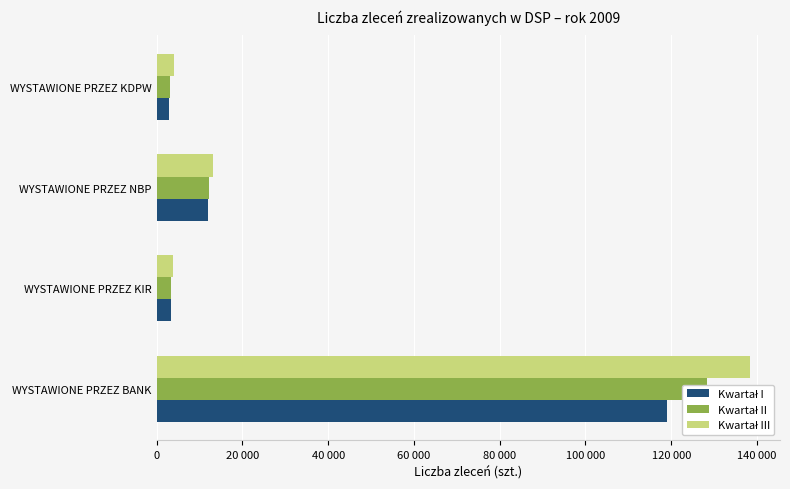

List the series in order of their overall mean, highest first.

Kwartał III, Kwartał II, Kwartał I